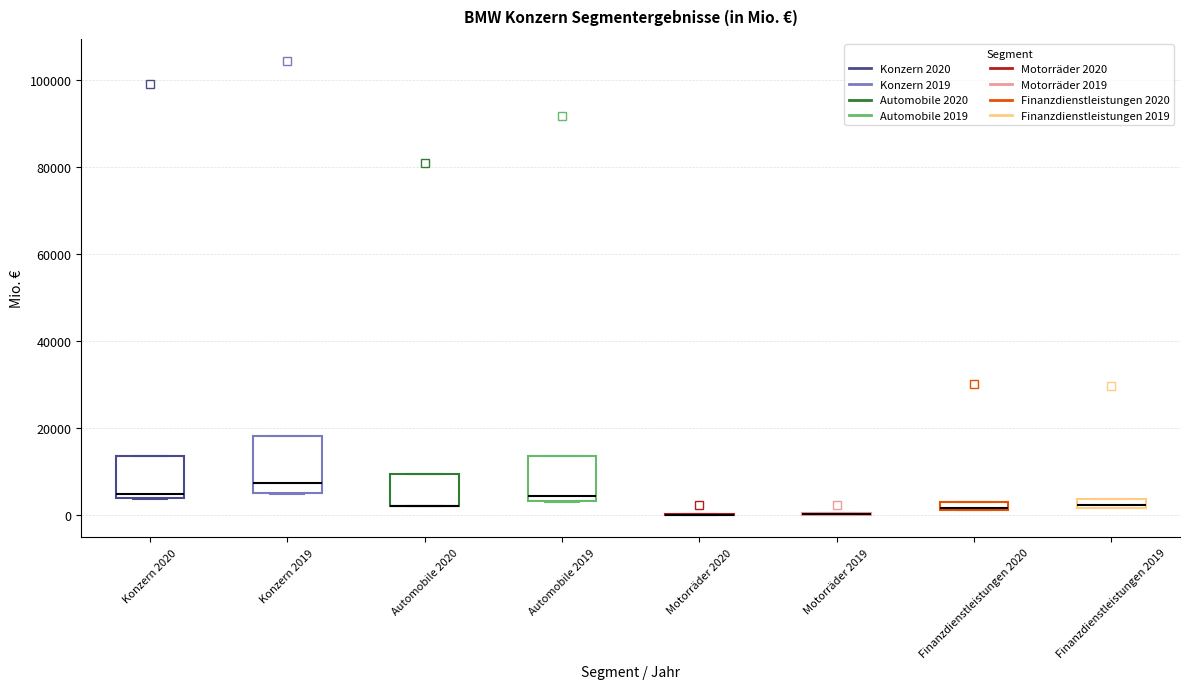

Which box is the tallest, from its lower edge to its upper edge?

Konzern 2019